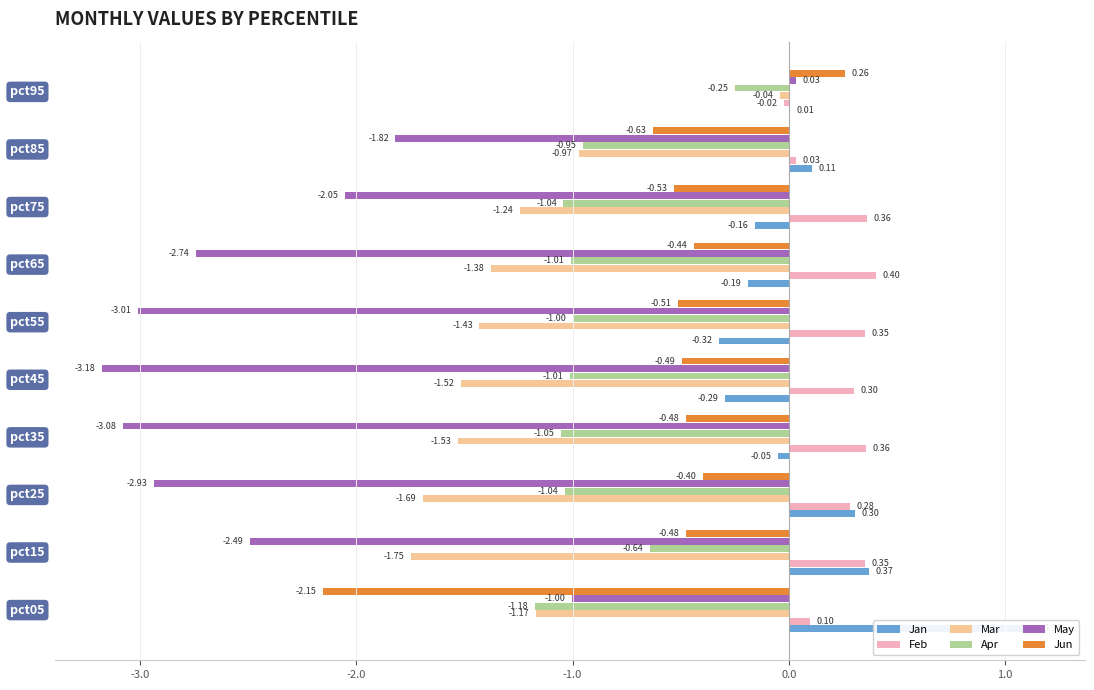

Reading left to right, list all the values displayed in this chart.

Jan: 1.2	0.4	0.3	-0.0	-0.3	-0.3	-0.2	-0.2	0.1	0.0
Feb: 0.1	0.4	0.3	0.4	0.3	0.4	0.4	0.4	0.0	-0.0
Mar: -1.2	-1.7	-1.7	-1.5	-1.5	-1.4	-1.4	-1.2	-1.0	-0.0
Apr: -1.2	-0.6	-1.0	-1.1	-1.0	-1.0	-1.0	-1.0	-1.0	-0.2
May: -1.0	-2.5	-2.9	-3.1	-3.2	-3.0	-2.7	-2.1	-1.8	0.0
Jun: -2.2	-0.5	-0.4	-0.5	-0.5	-0.5	-0.4	-0.5	-0.6	0.3